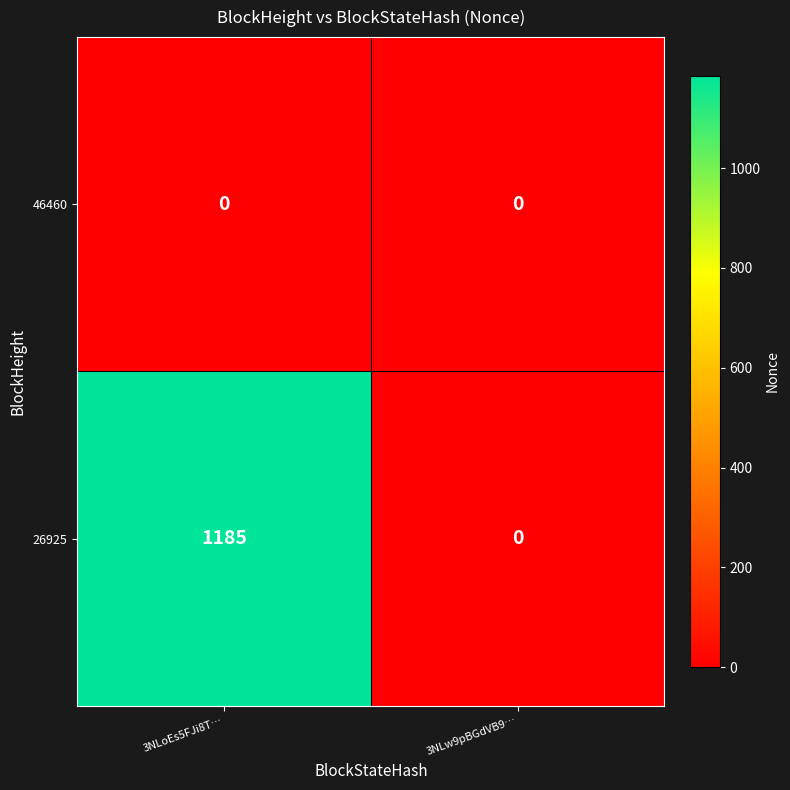

The value of 26925 at 3NLw9pBGdVB9… is -751. True or false?

False